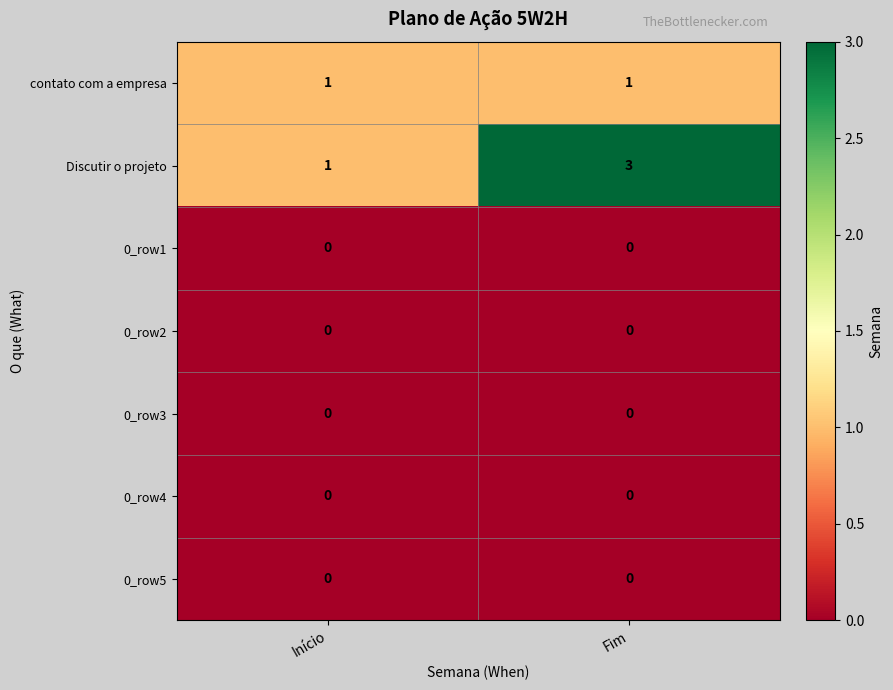

Is it true that 0_row4 equals 0 at Fim?

True